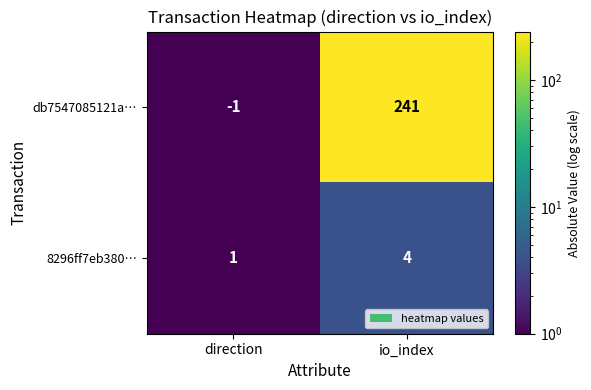

What value does the db7547085121a… series have at io_index, to the nearest 5?

240